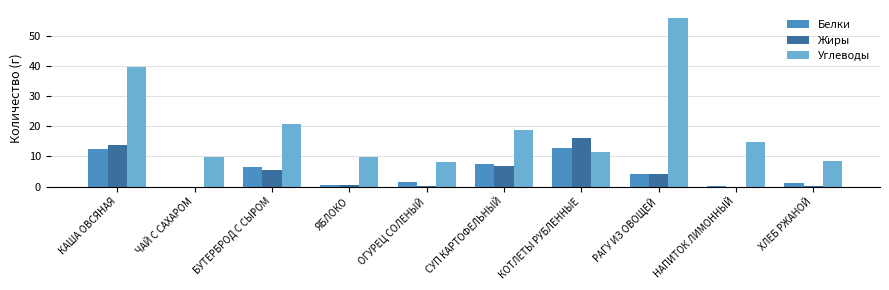

At which category is the sum across all series the highest?

КАША ОВСЯНАЯ